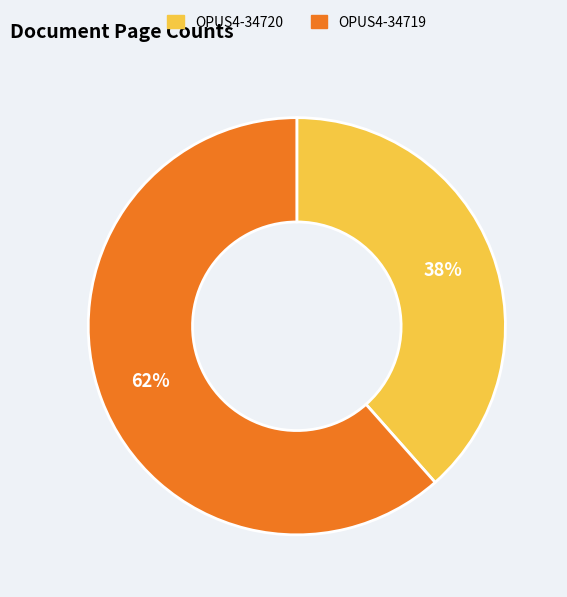

Is it true that OPUS4-34719 is 62% of the pie?

True